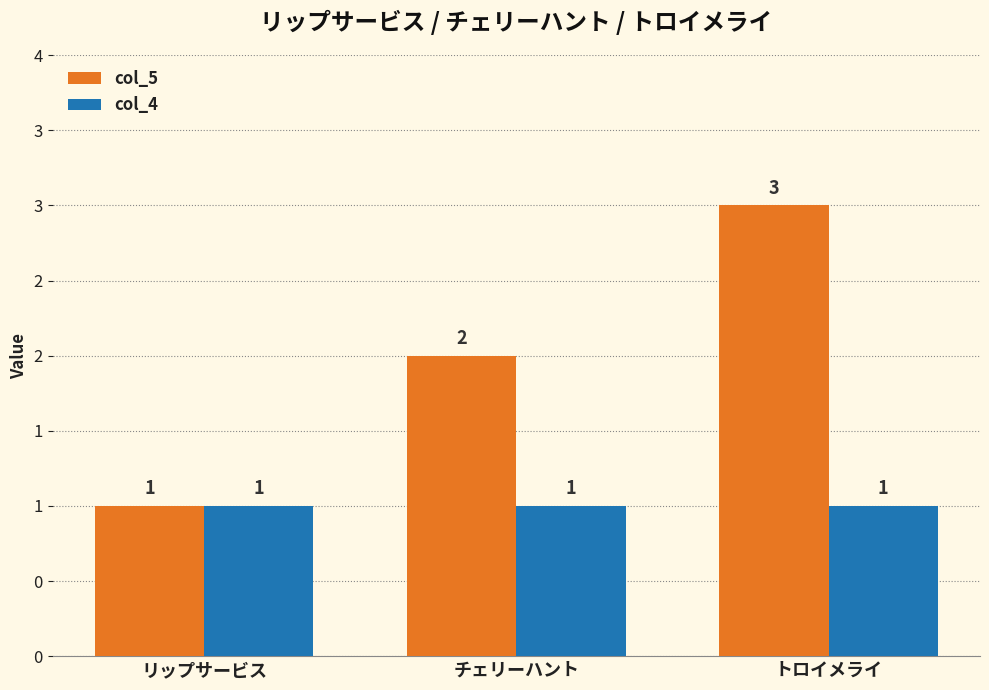

At which label does col_5 first exceed 2?

トロイメライ